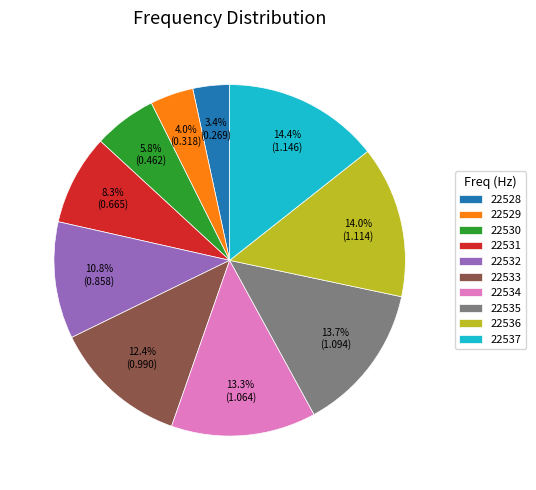

Do 22529 and 22530 together represent more than half of the pie?

No